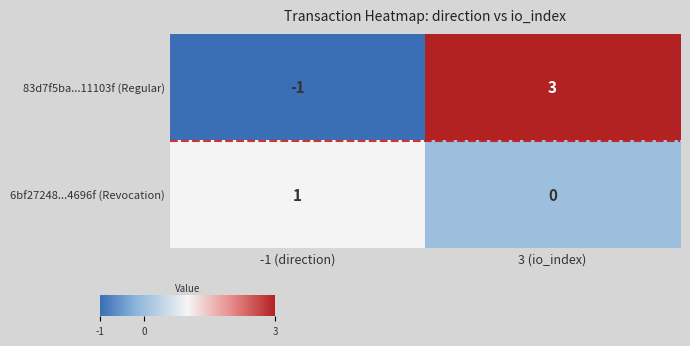

What is the minimum value shown in the chart?

-1